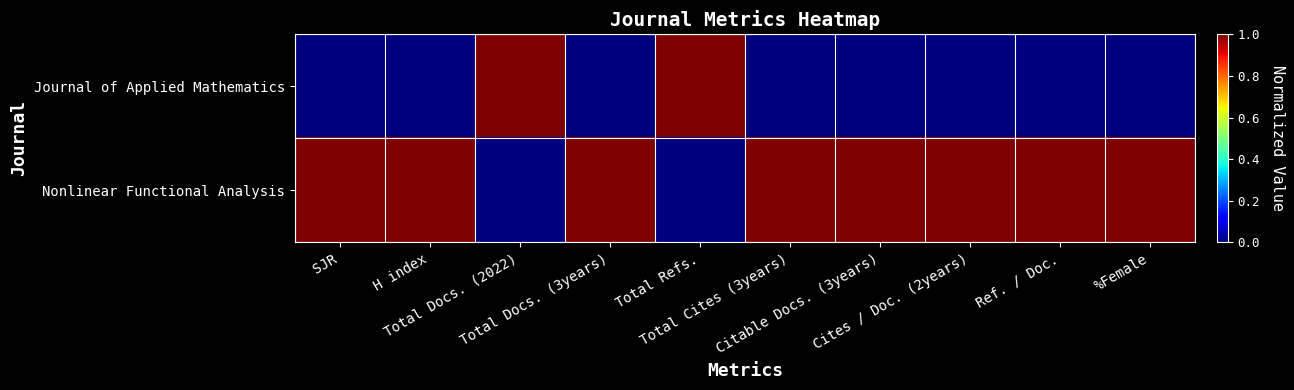

Reading right to left, what are all the values shown in this chart?

Journal of Applied Mathematics: %Female=0	Ref. / Doc.=0	Cites / Doc. (2years)=0	Citable Docs. (3years)=0	Total Cites (3years)=0	Total Refs.=1	Total Docs. (3years)=0	Total Docs. (2022)=1	H index=0	SJR=0
Nonlinear Functional Analysis: %Female=1	Ref. / Doc.=1	Cites / Doc. (2years)=1	Citable Docs. (3years)=1	Total Cites (3years)=1	Total Refs.=0	Total Docs. (3years)=1	Total Docs. (2022)=0	H index=1	SJR=1